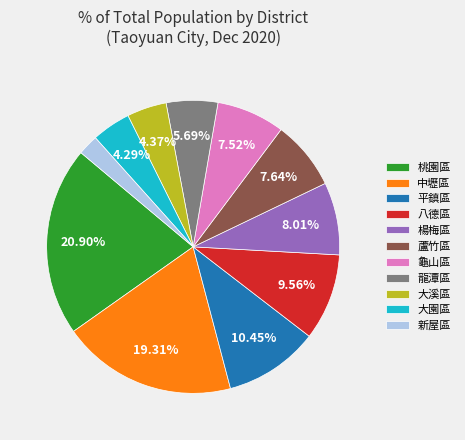

Is the sum of 八德區 and 蘆竹區 greater than half?

No